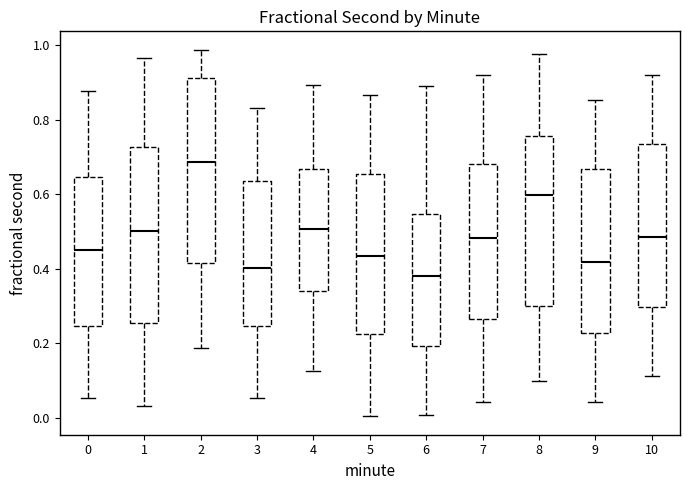

Reading left to right, read every box against the y-axis: the position of its median line, the range the box covers, and the ends of its whiskers. The values are not printed on the chart, so give them approximately, as read against the axis.

0: median 0.46, box 0.24 to 0.64, whiskers 0.06 to 0.88
1: median 0.50, box 0.26 to 0.72, whiskers 0.04 to 0.96
2: median 0.68, box 0.42 to 0.92, whiskers 0.18 to 0.98
3: median 0.40, box 0.24 to 0.64, whiskers 0.06 to 0.84
4: median 0.50, box 0.34 to 0.66, whiskers 0.12 to 0.90
5: median 0.44, box 0.22 to 0.66, whiskers 0.00 to 0.86
6: median 0.38, box 0.20 to 0.54, whiskers 0.00 to 0.88
7: median 0.48, box 0.26 to 0.68, whiskers 0.04 to 0.92
8: median 0.60, box 0.30 to 0.76, whiskers 0.10 to 0.98
9: median 0.42, box 0.22 to 0.66, whiskers 0.04 to 0.86
10: median 0.48, box 0.30 to 0.74, whiskers 0.12 to 0.92